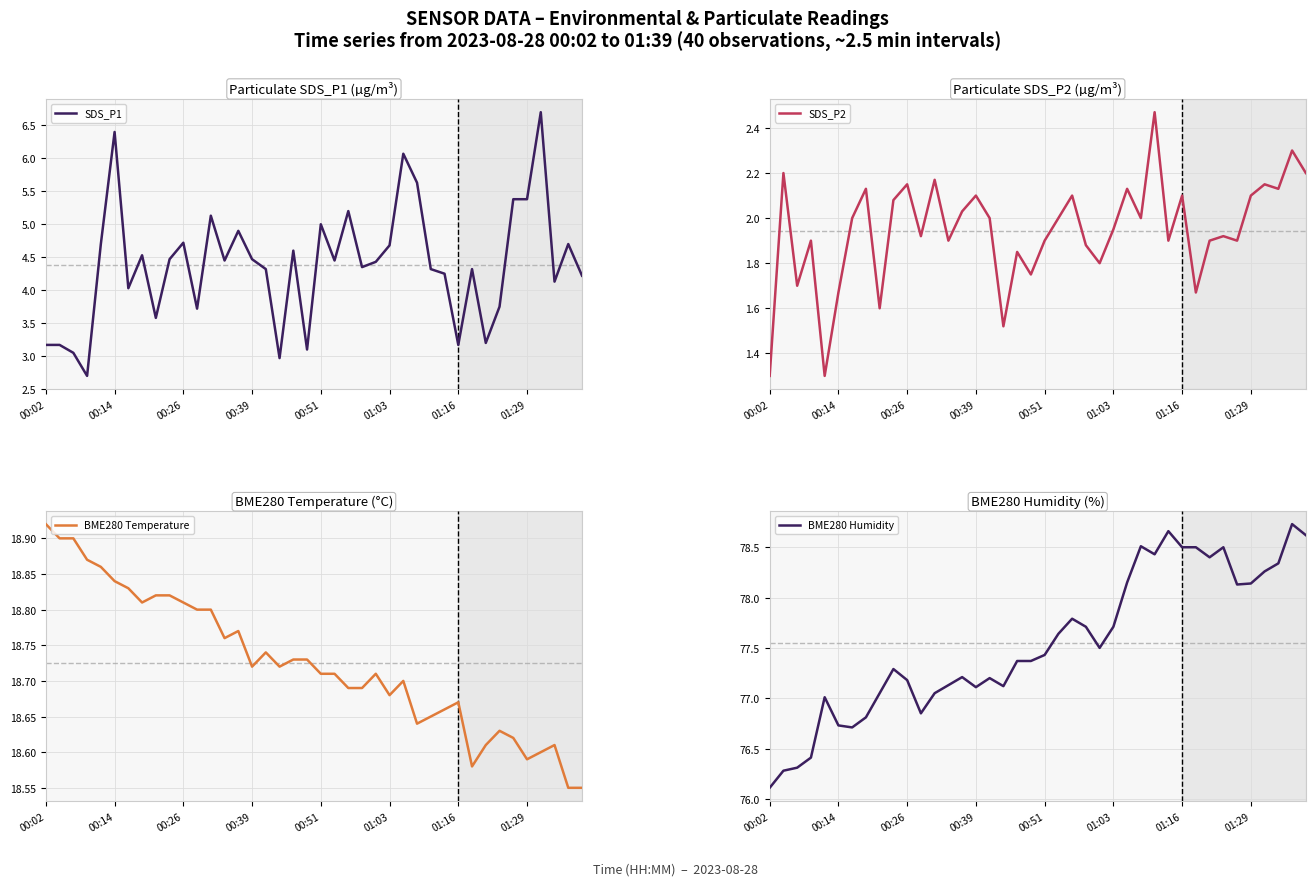

At 39, list the series in order from smallest to largest.

SDS_P2, SDS_P1, BME280 Temperature, BME280 Humidity